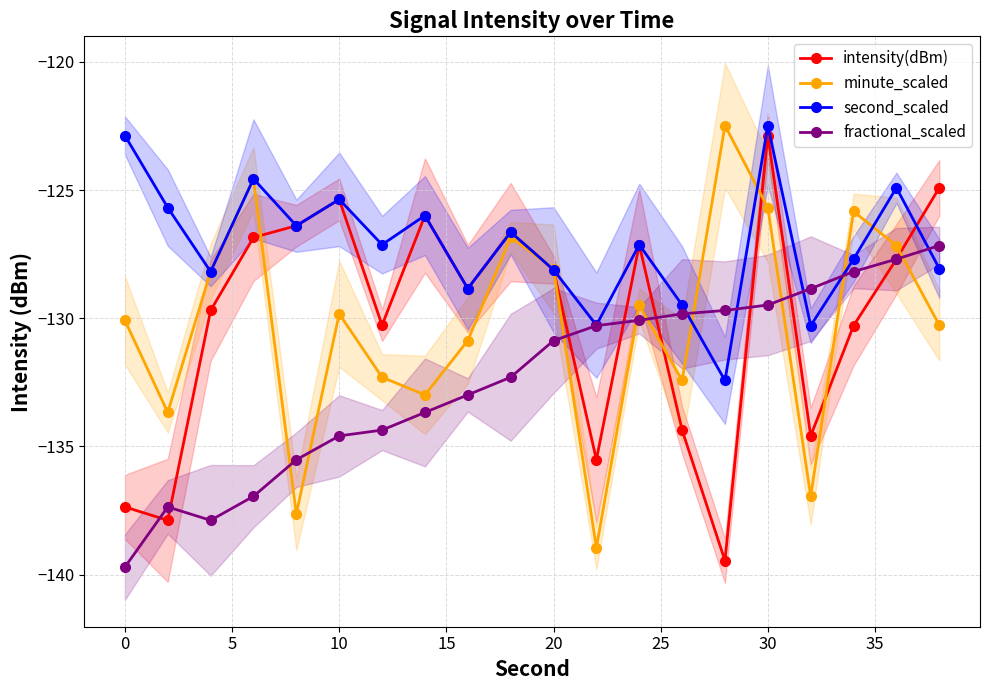

What is the highest value of the intensity(dBm) series?

-122.9